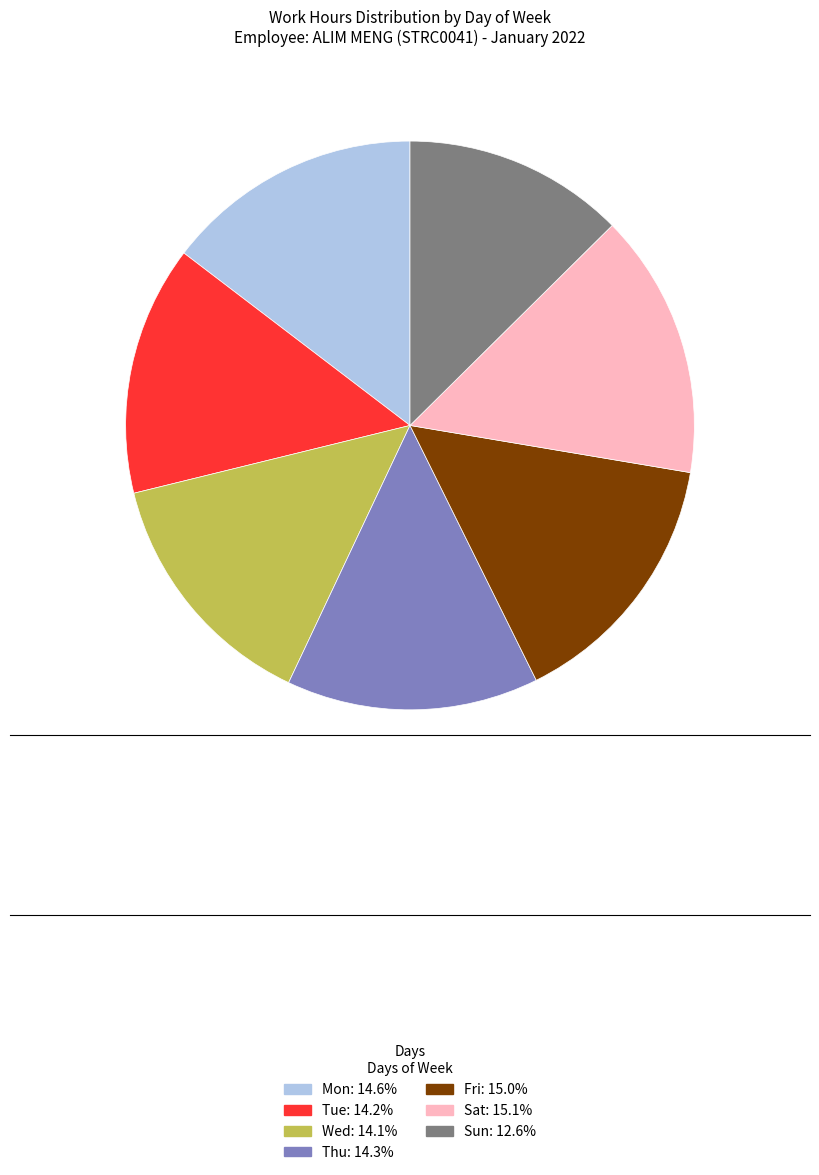

Is it true that Sun is 13% of the pie?

True